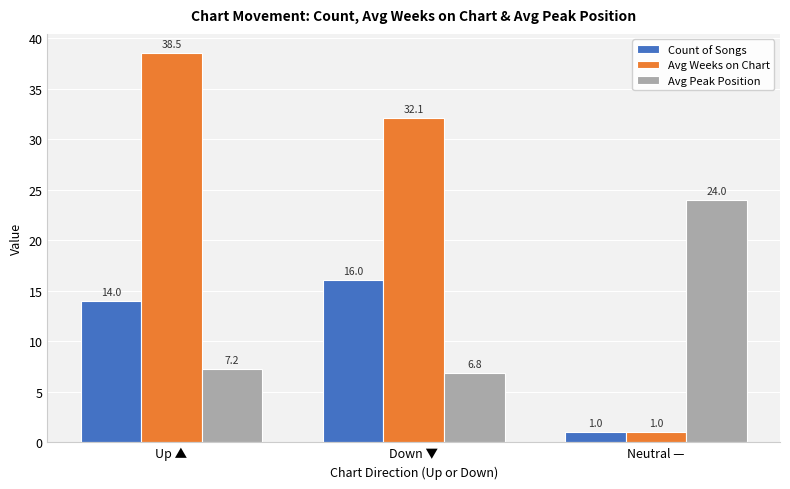

Count the number of categories in the chart.

3